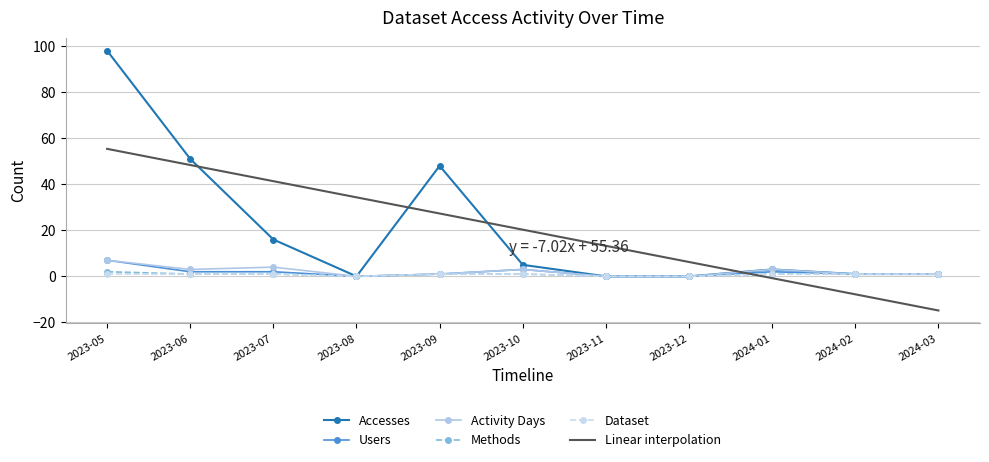

Reading left to right, extract all data points from this chart.

Accesses: 2023-05=98.0	2023-06=51.0	2023-07=16.0	2023-08=0.0	2023-09=48.0	2023-10=5.0	2023-11=0.0	2023-12=0.0	2024-01=3.0	2024-02=1.0	2024-03=1.0
Users: 2023-05=7.0	2023-06=2.0	2023-07=2.0	2023-08=0.0	2023-09=1.0	2023-10=3.0	2023-11=0.0	2023-12=0.0	2024-01=2.0	2024-02=1.0	2024-03=1.0
Activity Days: 2023-05=7.0	2023-06=3.0	2023-07=4.0	2023-08=0.0	2023-09=1.0	2023-10=3.0	2023-11=0.0	2023-12=0.0	2024-01=3.0	2024-02=1.0	2024-03=1.0
Methods: 2023-05=2.0	2023-06=1.0	2023-07=1.0	2023-08=0.0	2023-09=1.0	2023-10=1.0	2023-11=0.0	2023-12=0.0	2024-01=1.0	2024-02=1.0	2024-03=1.0
Dataset: 2023-05=1.0	2023-06=1.0	2023-07=1.0	2023-08=0.0	2023-09=1.0	2023-10=1.0	2023-11=0.0	2023-12=0.0	2024-01=1.0	2024-02=1.0	2024-03=1.0
Linear interpolation: 2023-05=55.4	2023-06=48.3	2023-07=41.3	2023-08=34.3	2023-09=27.3	2023-10=20.3	2023-11=13.3	2023-12=6.2	2024-01=-0.8	2024-02=-7.8	2024-03=-14.8